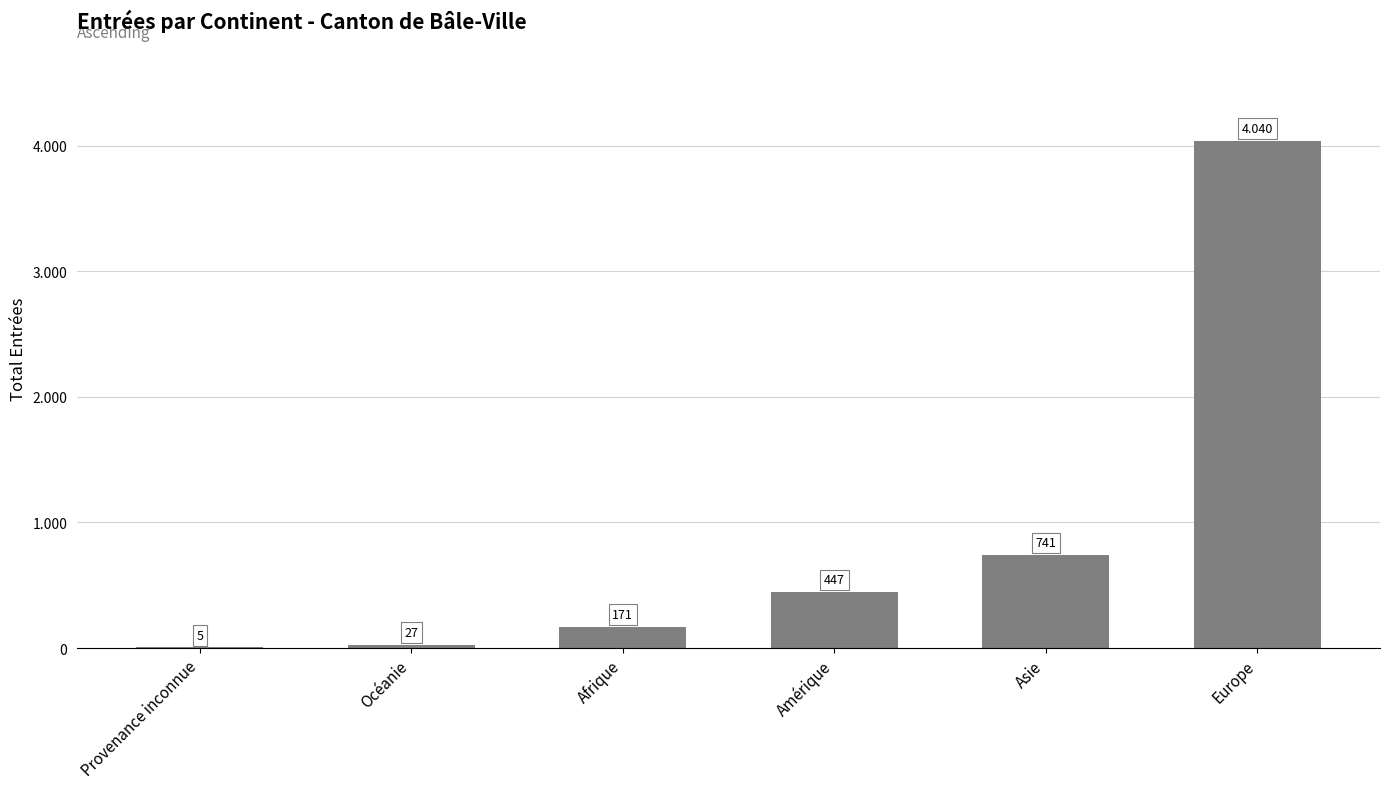

Are the bars horizontal?

No